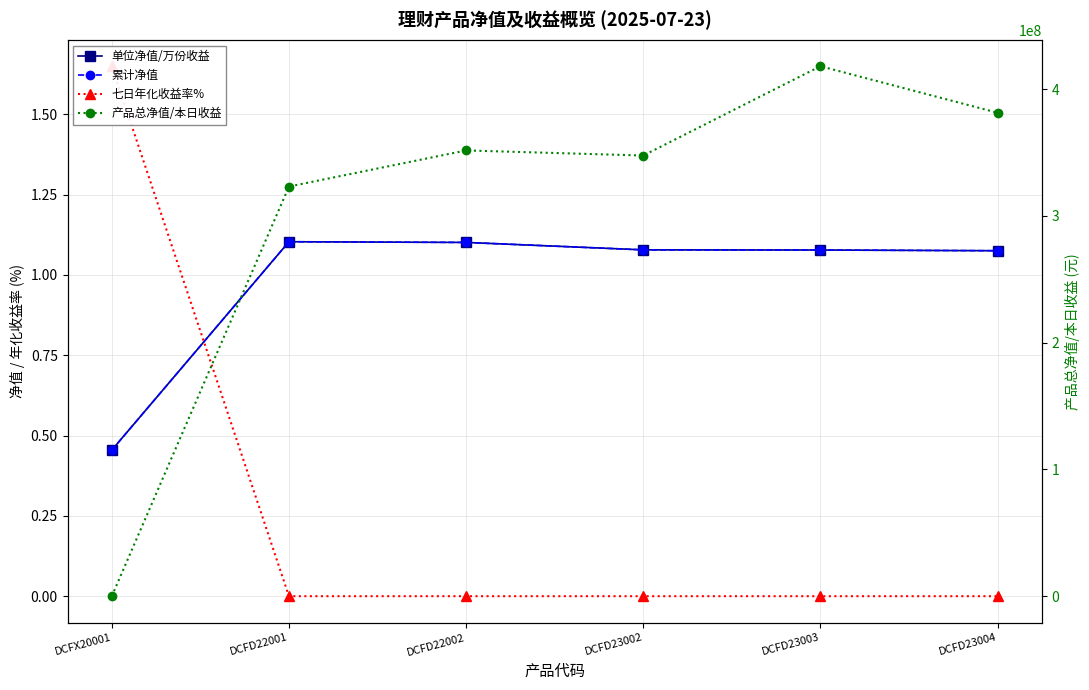

True or false: 产品总净值/本日收益 and 七日年化收益率% cross at least once.

False